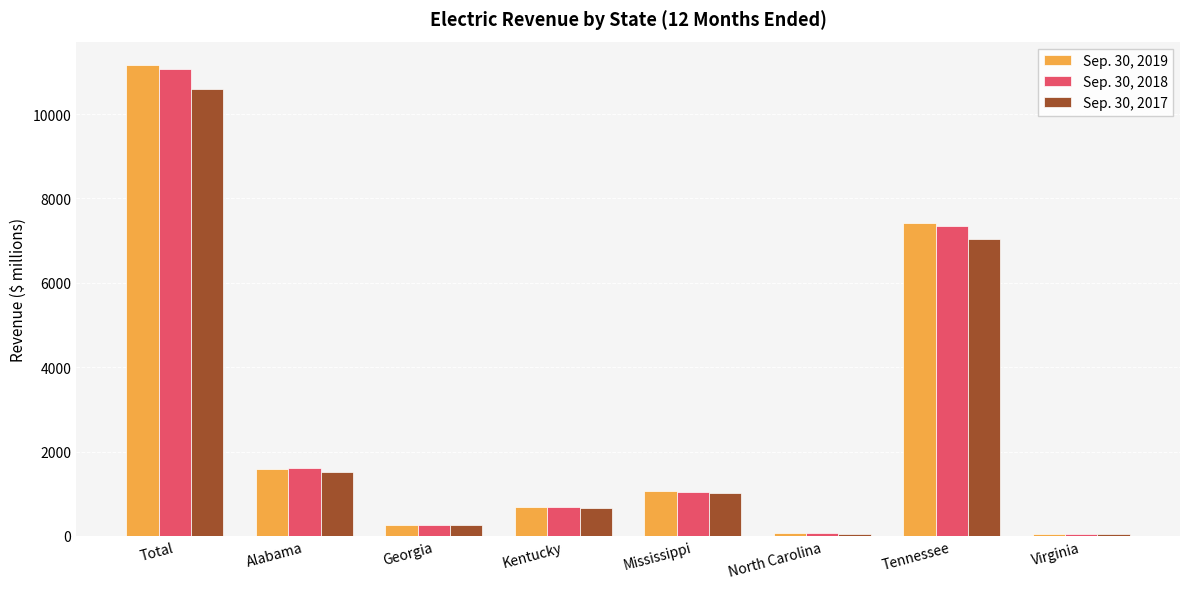

Read the Sep. 30, 2018 value at Total, to the nearest 100.

11100